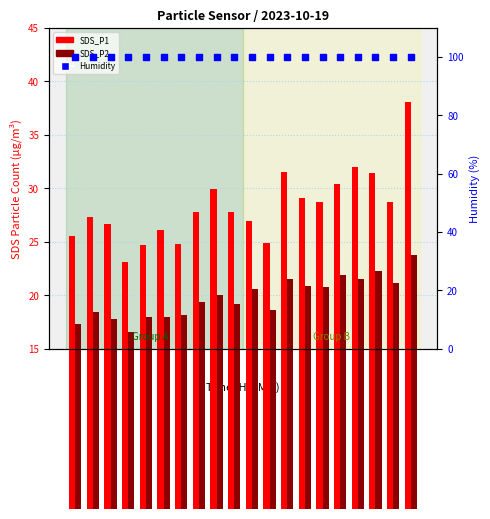

Which series reaches the minimum Y coordinate?

SDS_P2